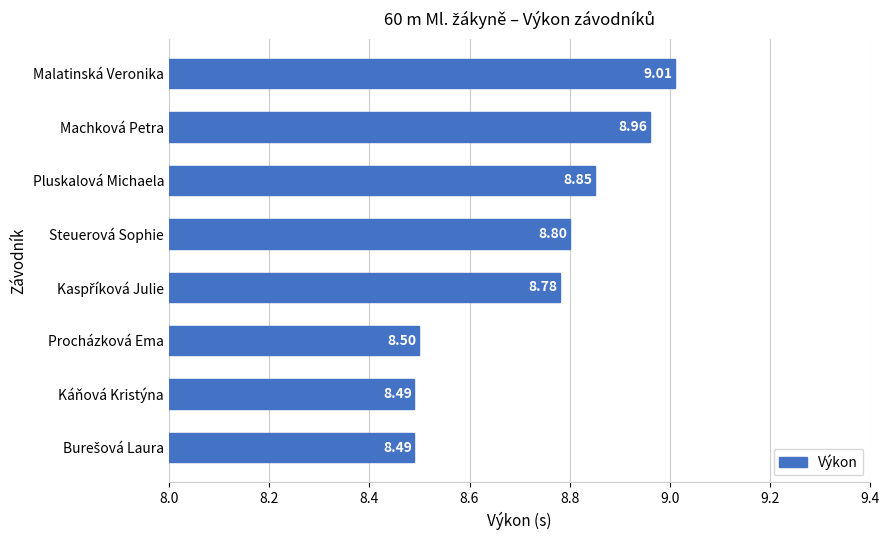

What is the difference between the second highest and second lowest values?

0.5